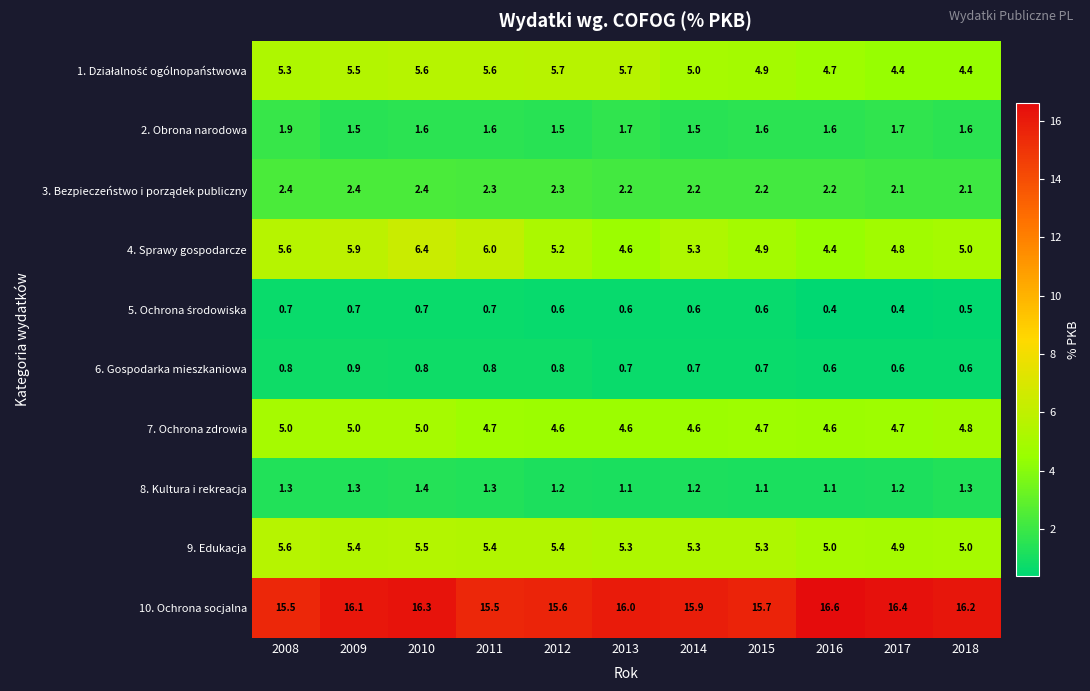

What is the difference between the 9. Edukacja values at 2012 and 2016?

0.4